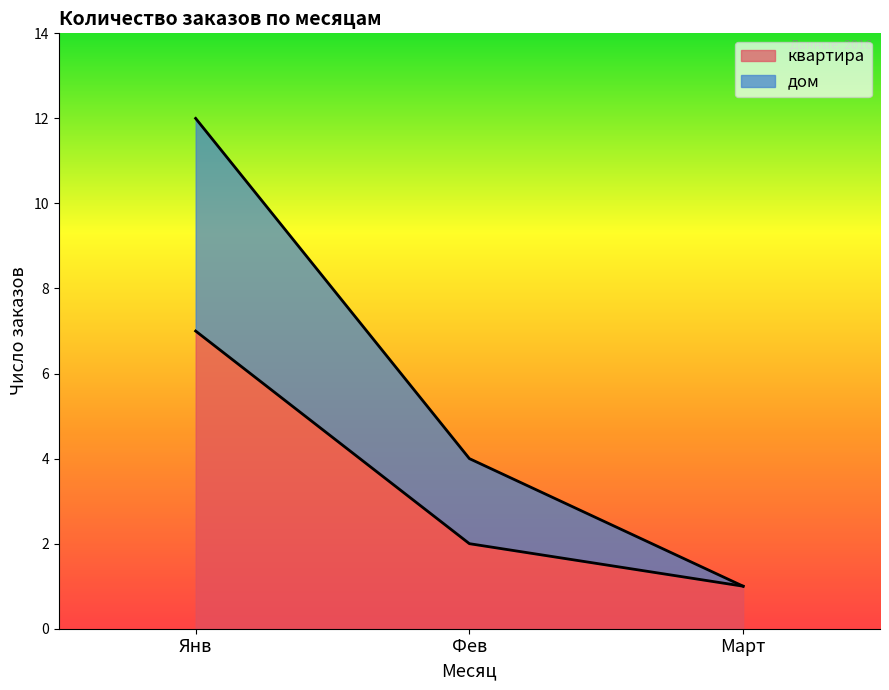

What is the highest value of the квартира series?

7